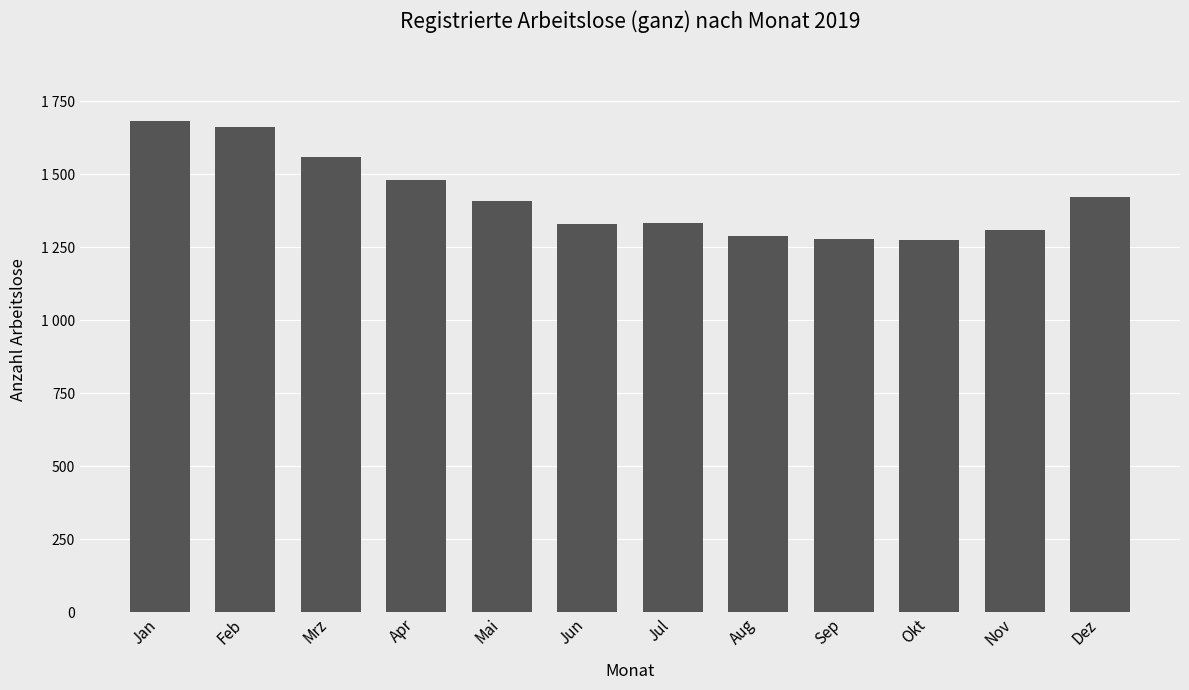

Rank the categories by value from highest to lowest.

Jan, Feb, Mrz, Apr, Dez, Mai, Jul, Jun, Nov, Aug, Sep, Okt